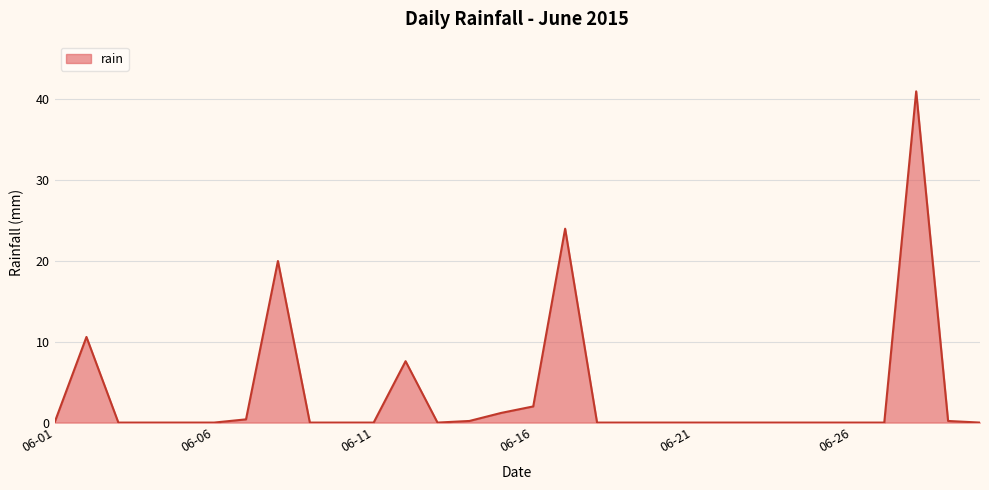

Does the chart display data point markers on the line(s)?

No